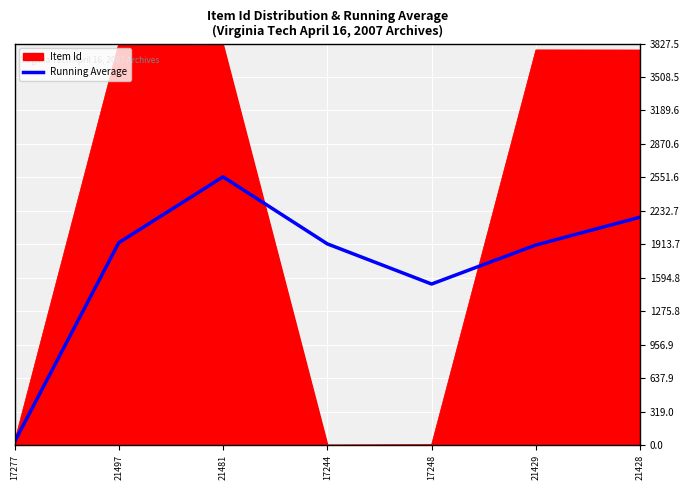

The Running Average series shows 1917.6 at 17244. True or false?

True